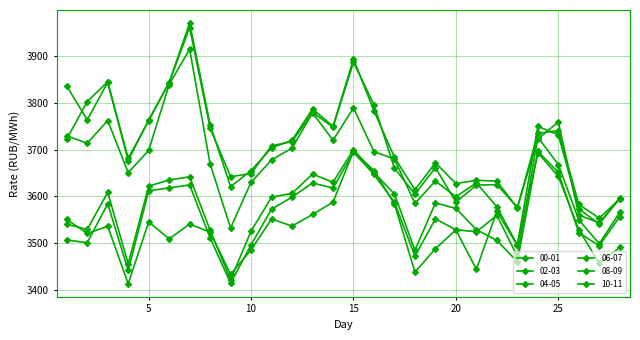

How many data points in 08-09 are above 3719?

14